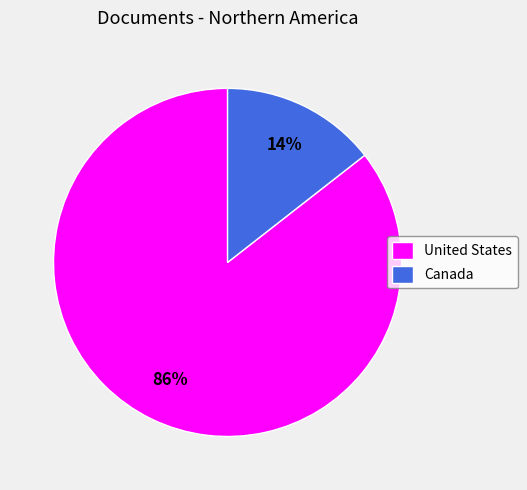

Combined, do Canada and United States account for over 50%?

Yes